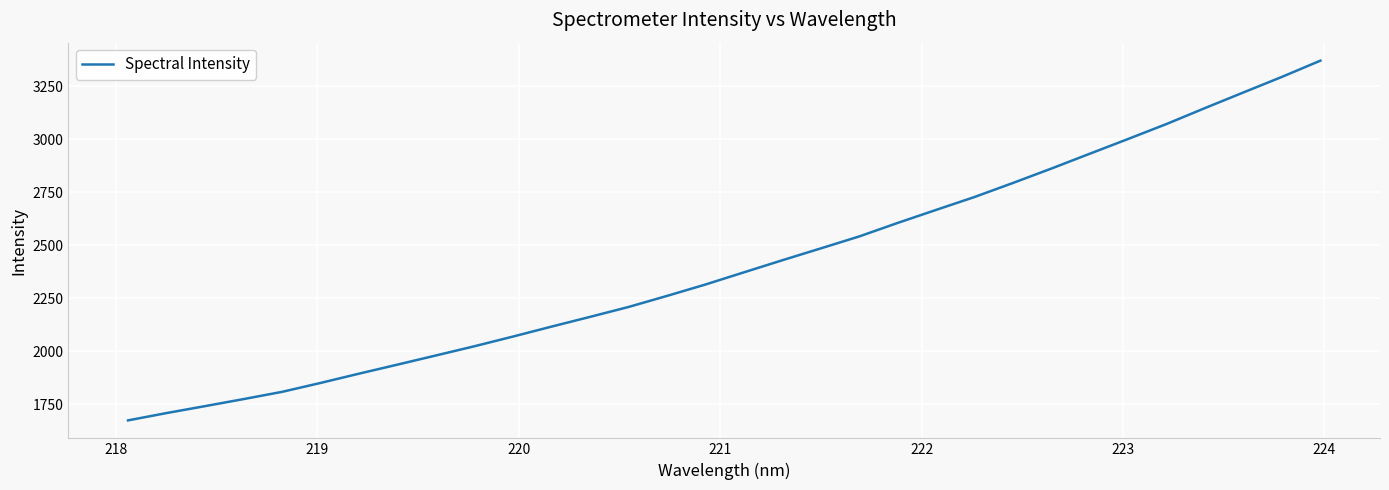

True or false: the data has more than 1 interior local peaks.

False